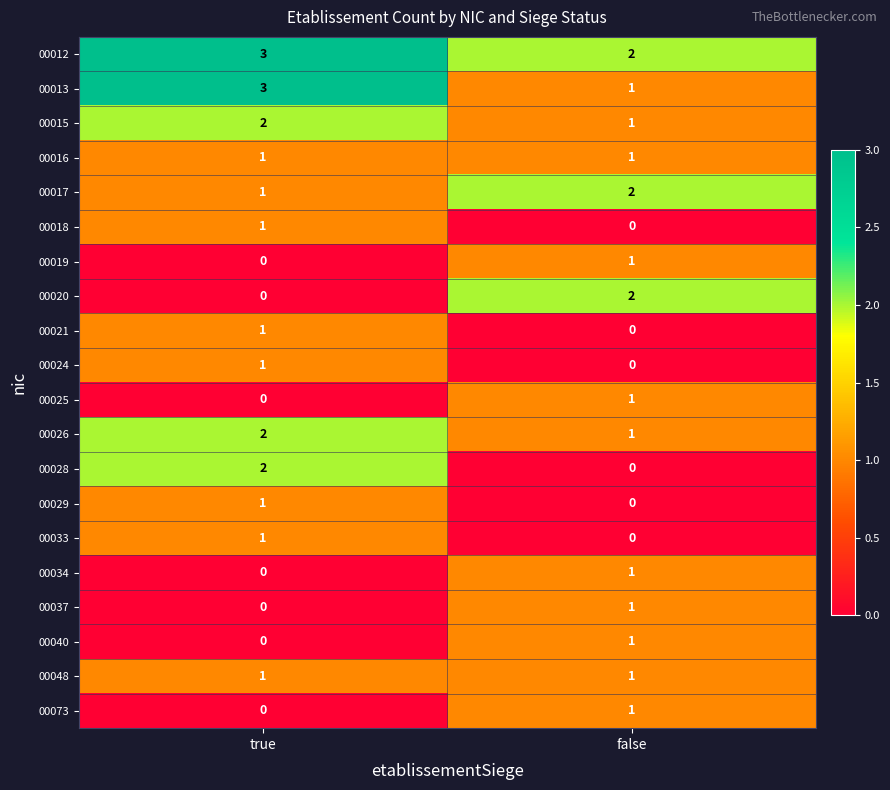

Is it true that 00048 equals 2 at true?

False